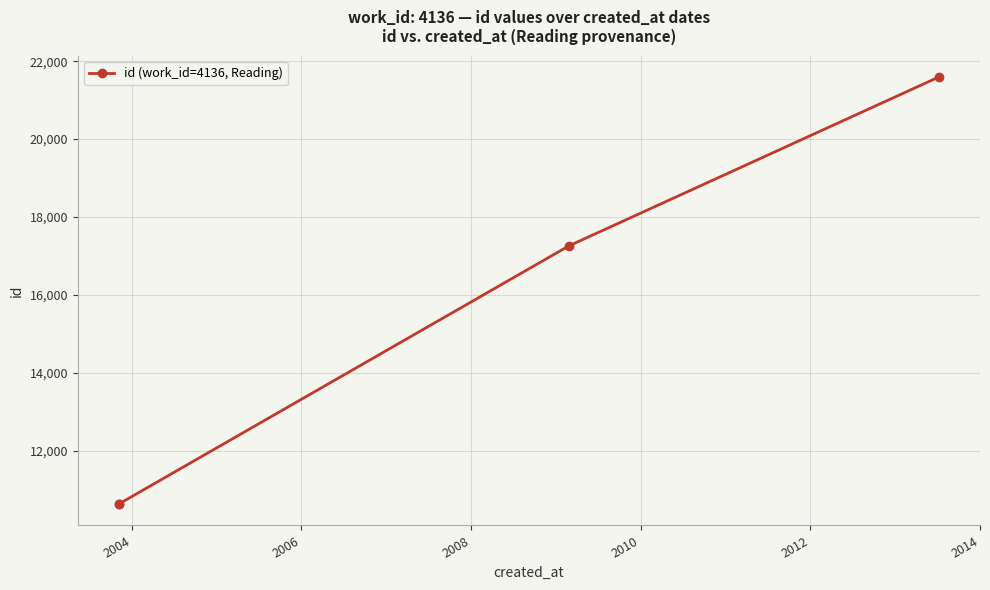

How many data points are less than 17258?

2